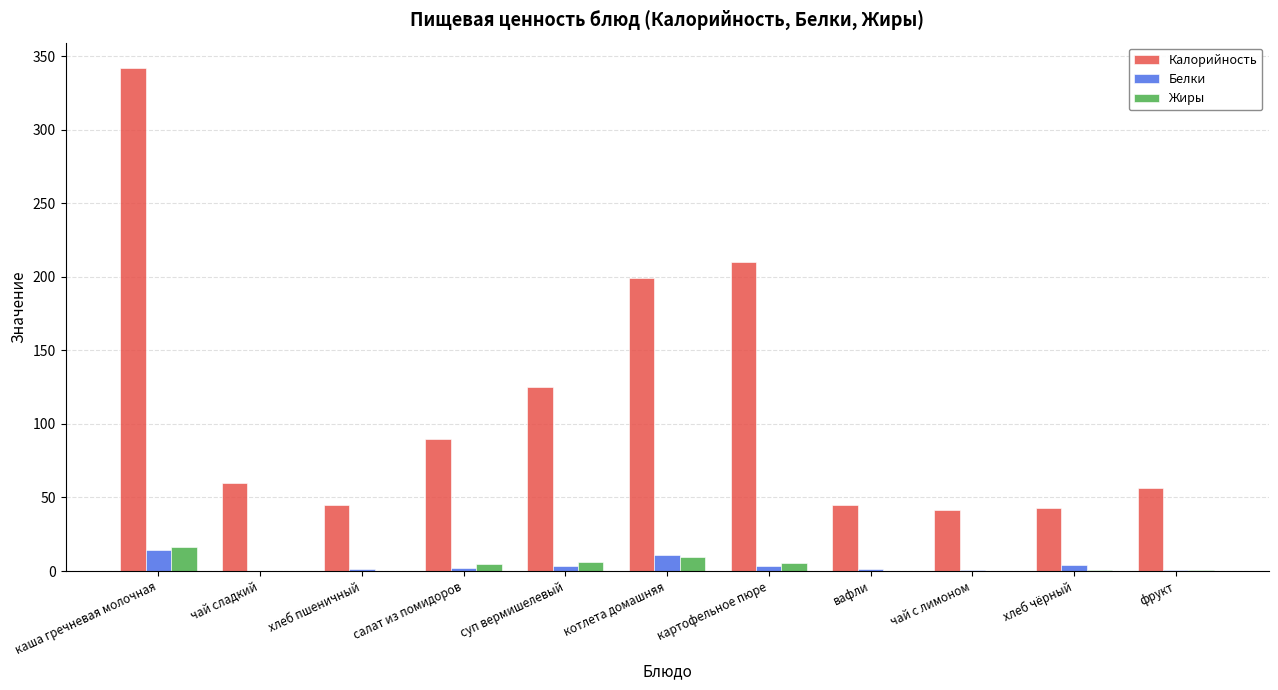

What is the highest value of the Белки series?

14.4